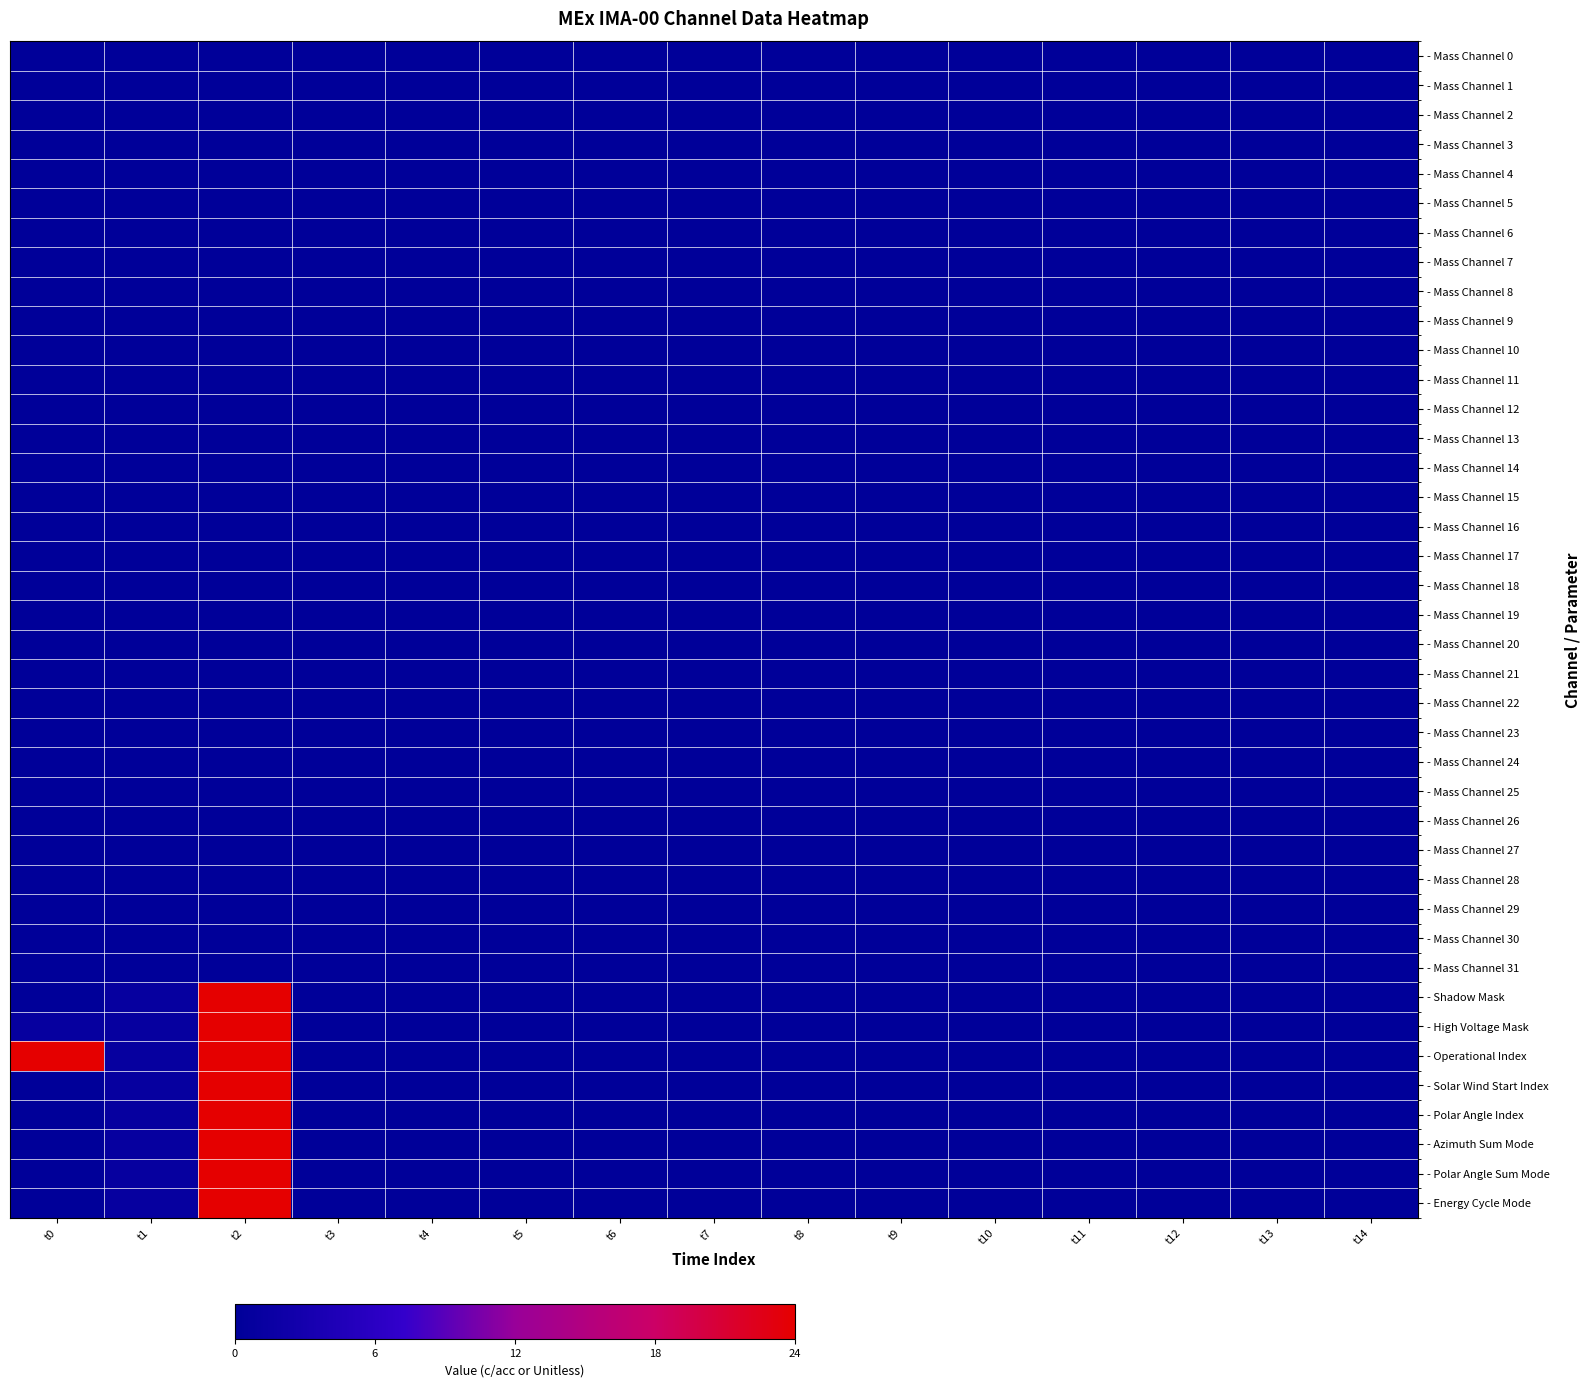

How many distinct data groups are displayed?

40